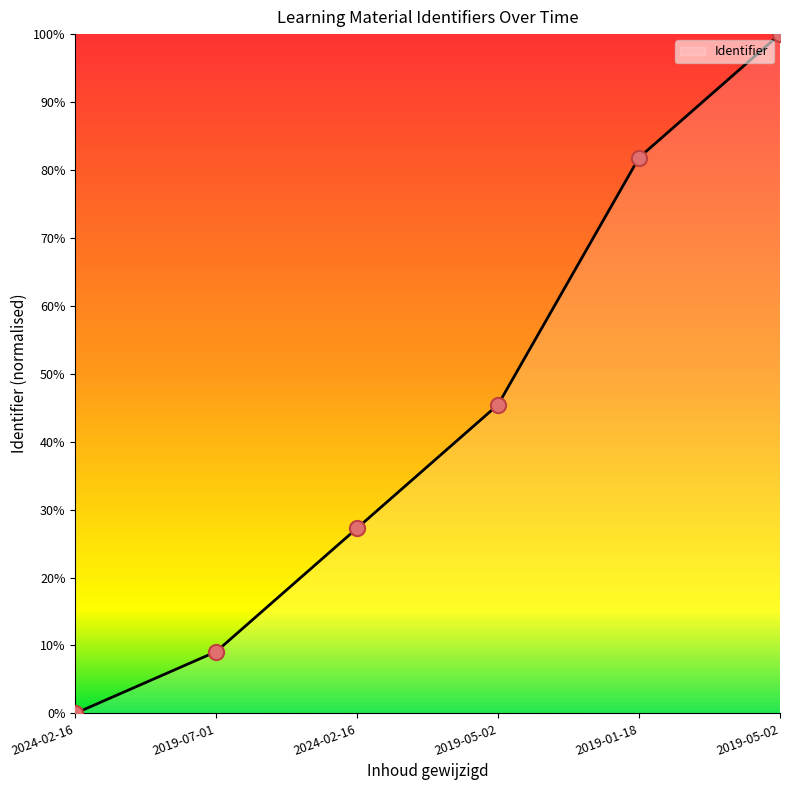

What is the change in value from 2019-05-02 to 2019-05-02?

+54.5